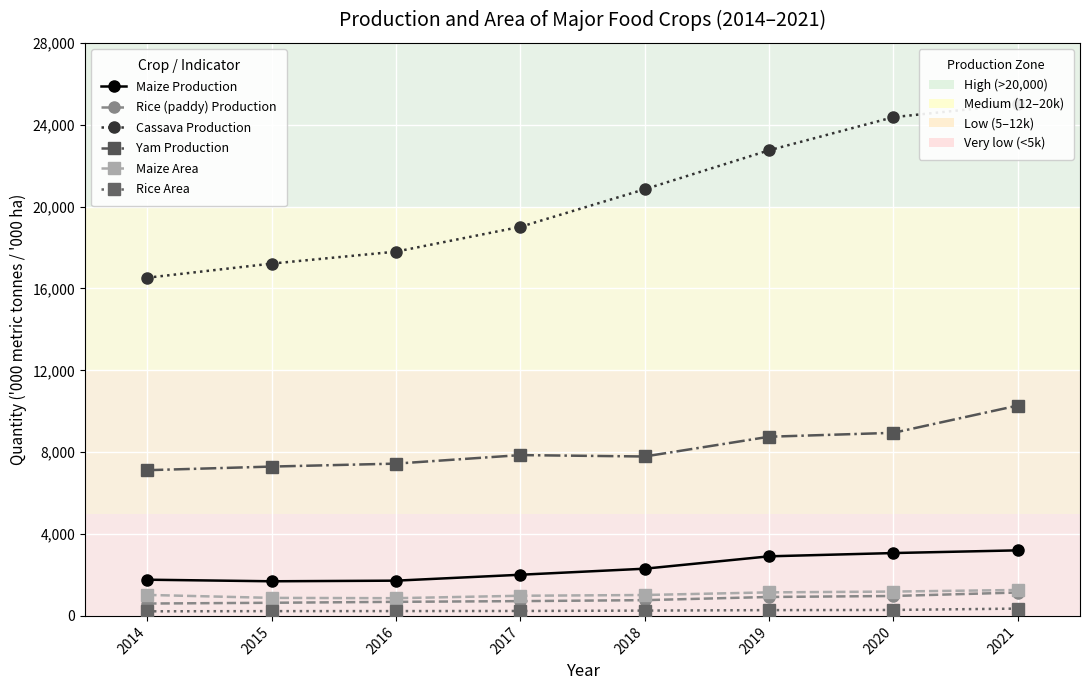

At which category is the sum across all series the highest?

2021